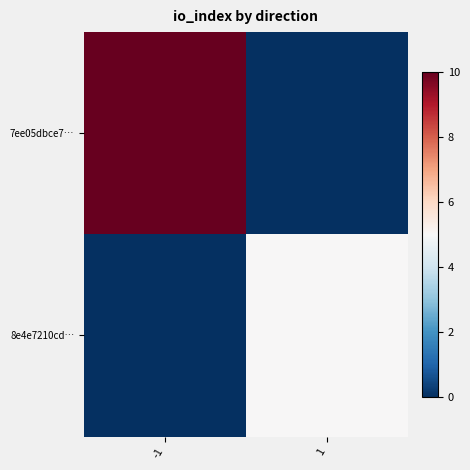

What is the greatest value displayed?

10